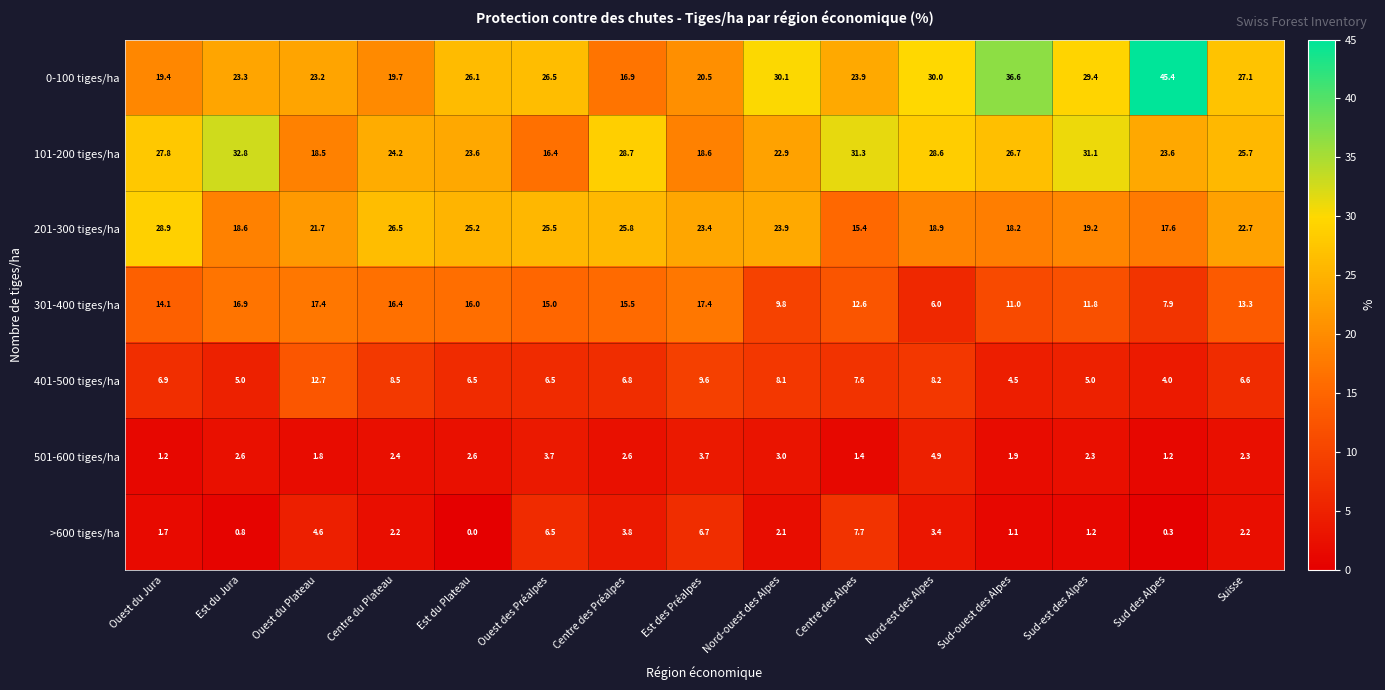

How many distinct data groups are displayed?

7